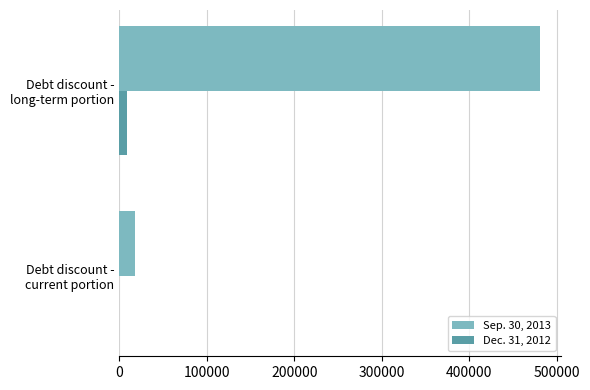

What is the maximum value shown in the chart?

480716